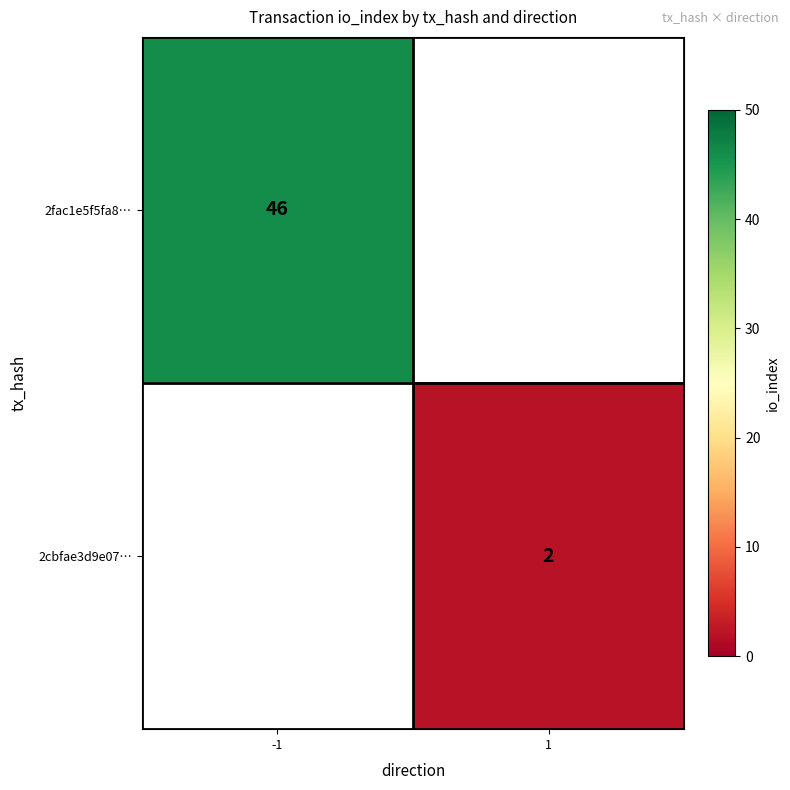

True or false: 2fac1e5f5fa8… has a value of 72 at -1.

False